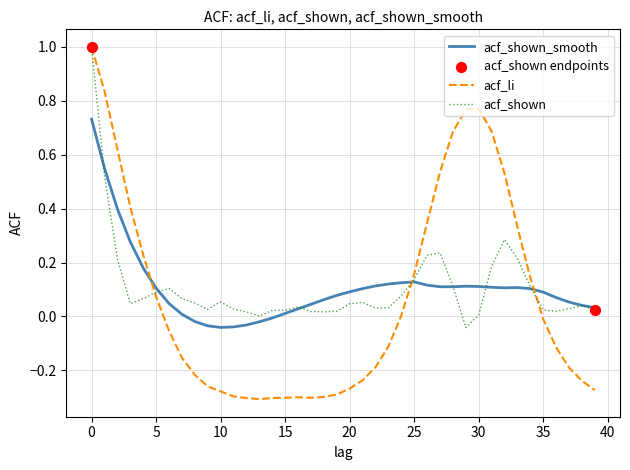

Which series has the largest range (max minus min)?

acf_li